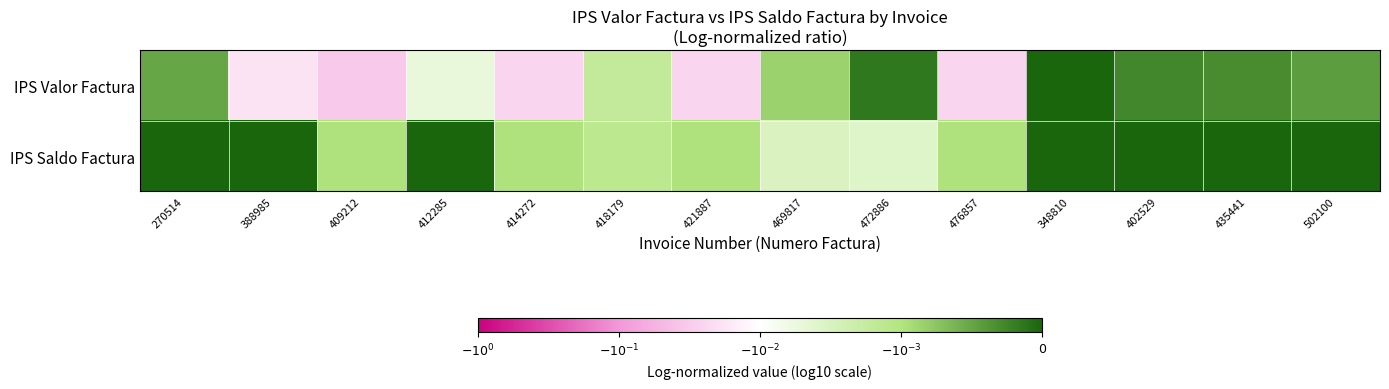

What is the spread (max minus min) of values at 402529?

0.3